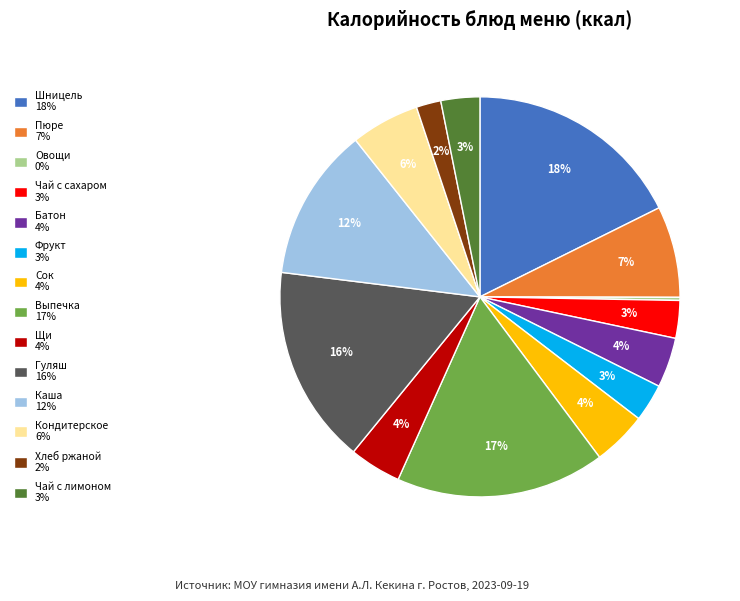

Do Пюре 7% and Хлеб ржаной 2% together represent more than half of the pie?

No